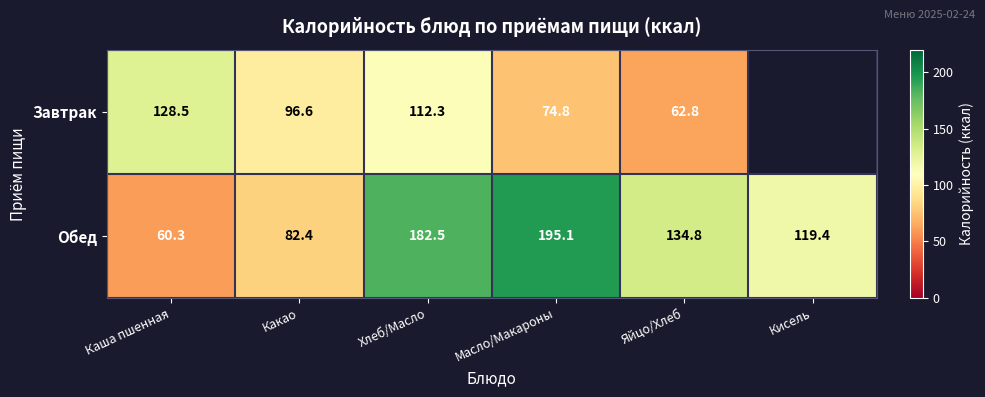

What is the difference between the maximum and minimum values in the Обед series?

134.8